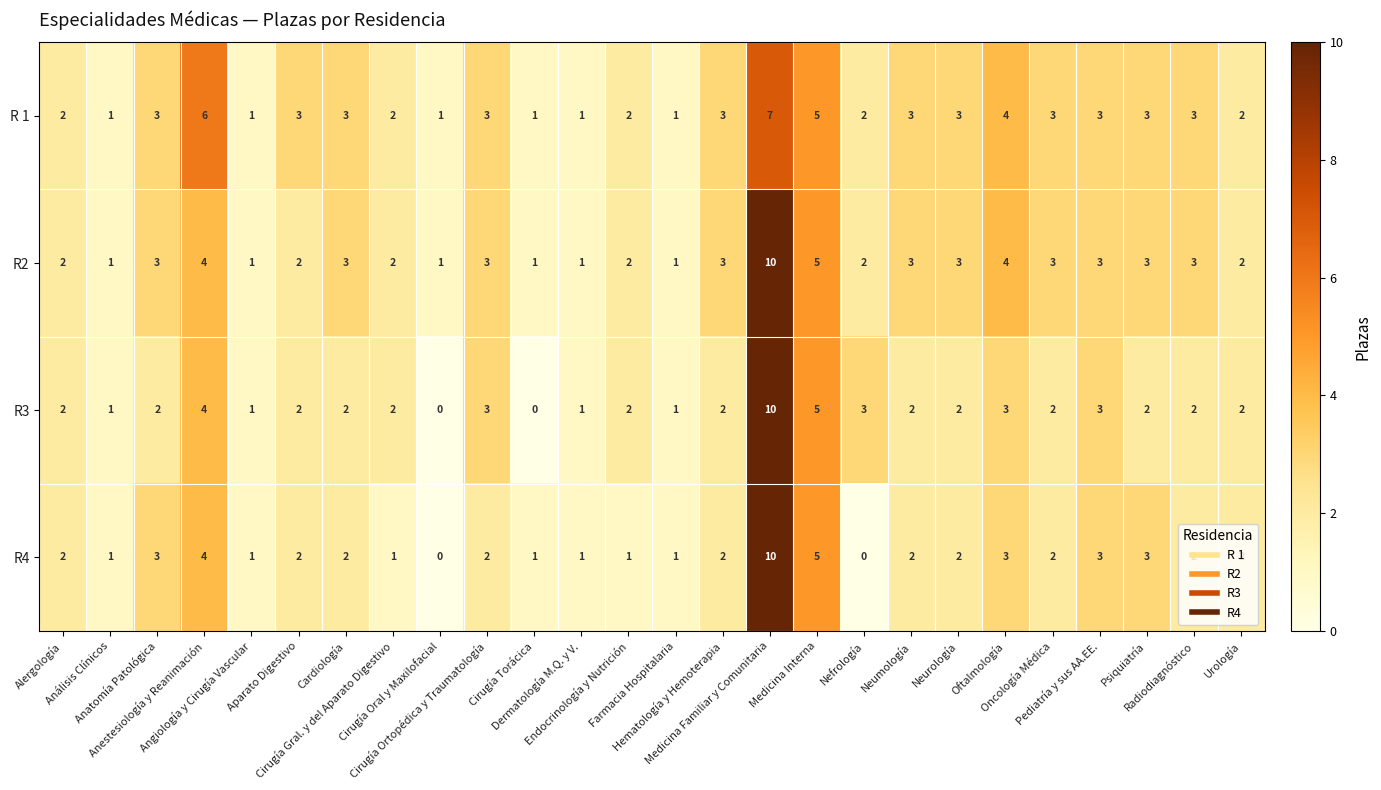

How many categories are shown in the chart?

26